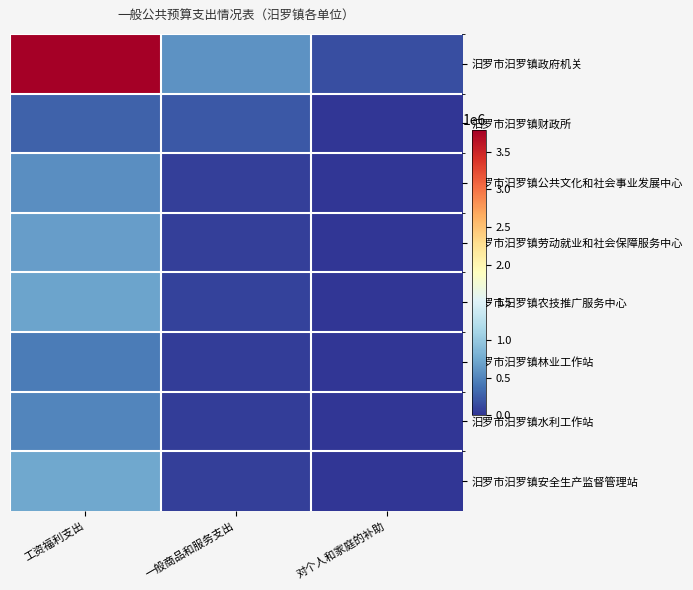

What is the maximum value shown in the chart?

3792882.6